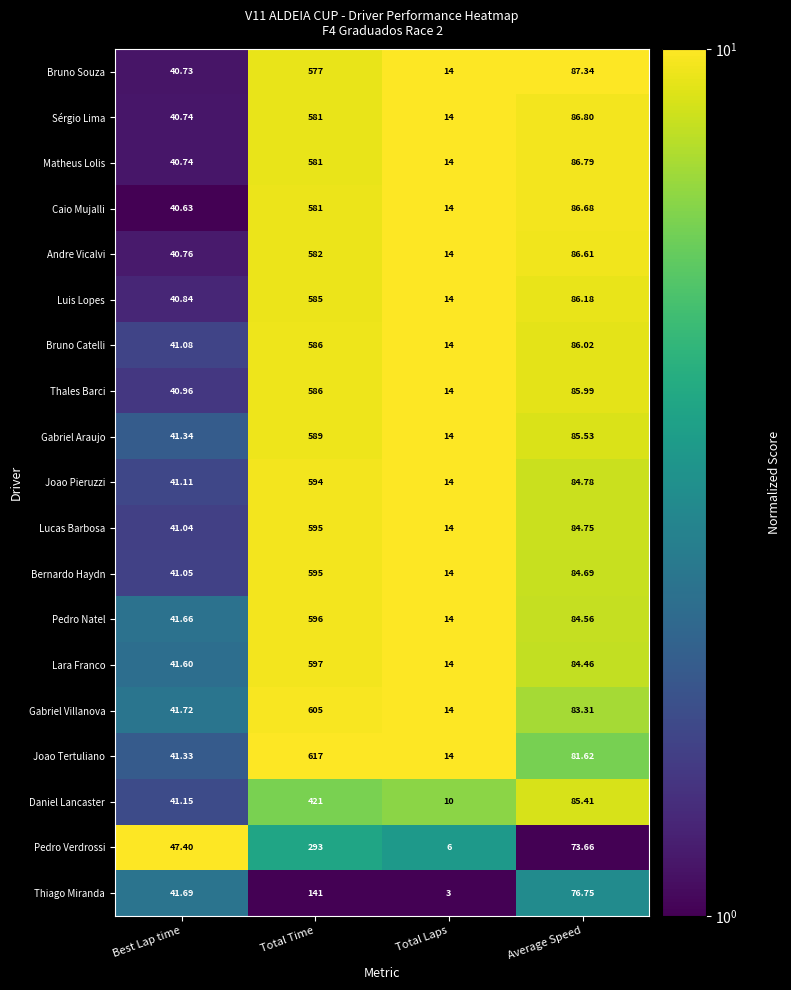

What is the difference between the highest and lowest values at Total Laps?

11.0